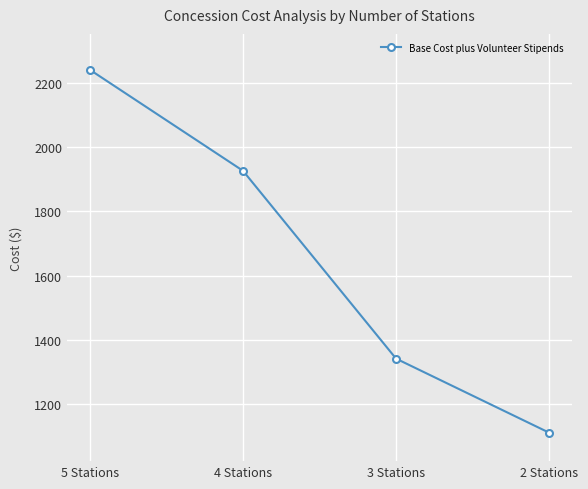

At which category does the chart reach its peak across all series?

5 Stations